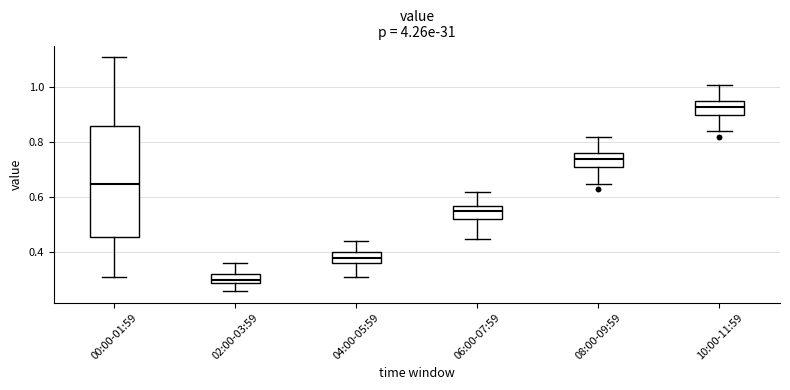

Which box is the tallest, from its lower edge to its upper edge?

00:00-01:59